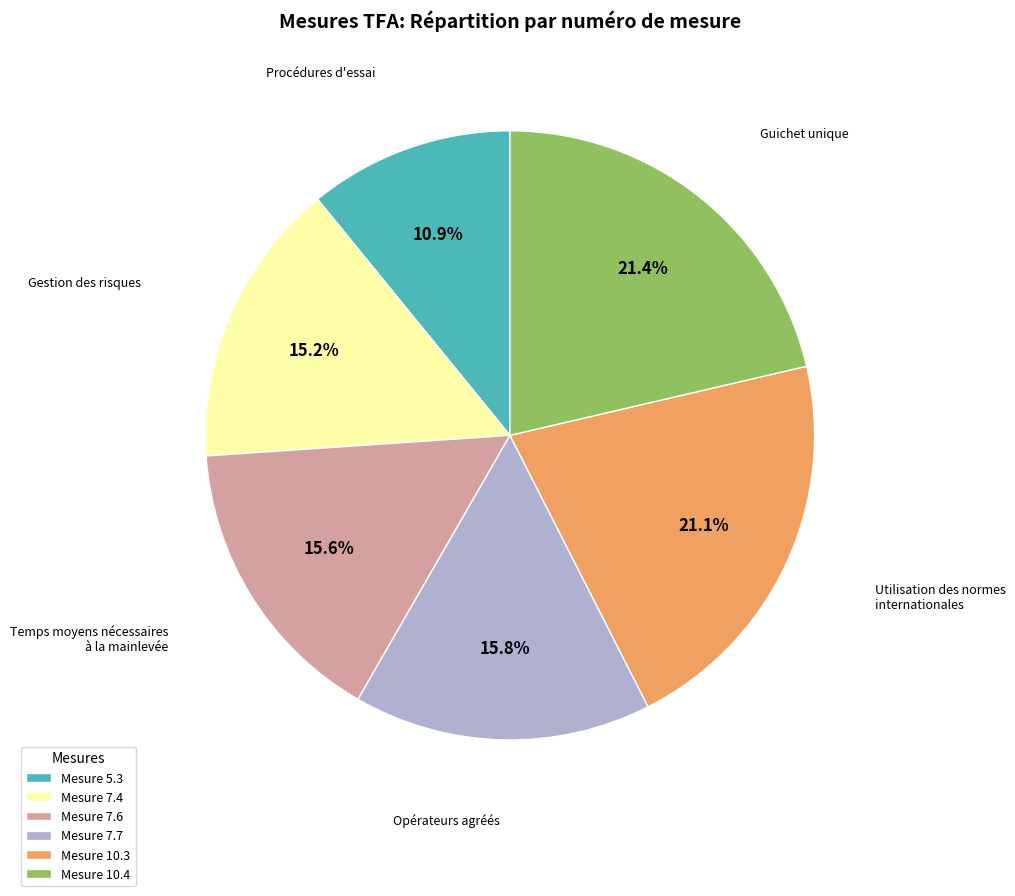

Which slice is the smallest?

Mesure 5.3